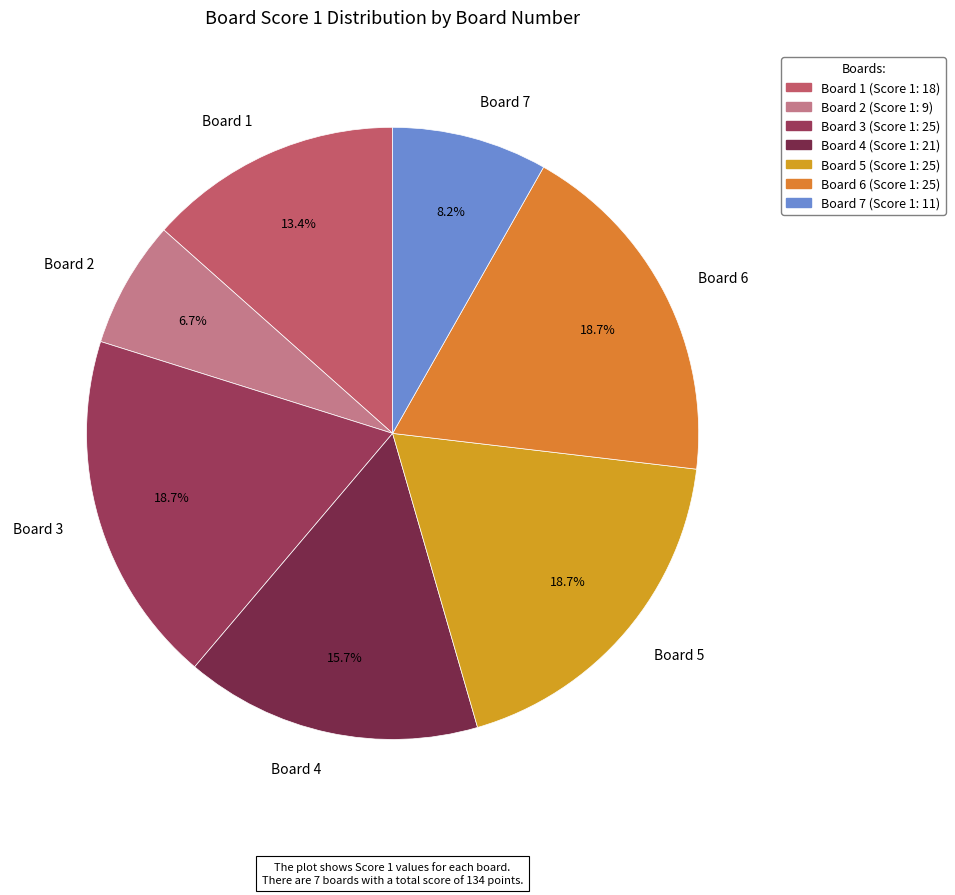

Do Board 5 and Board 2 together represent more than half of the pie?

No